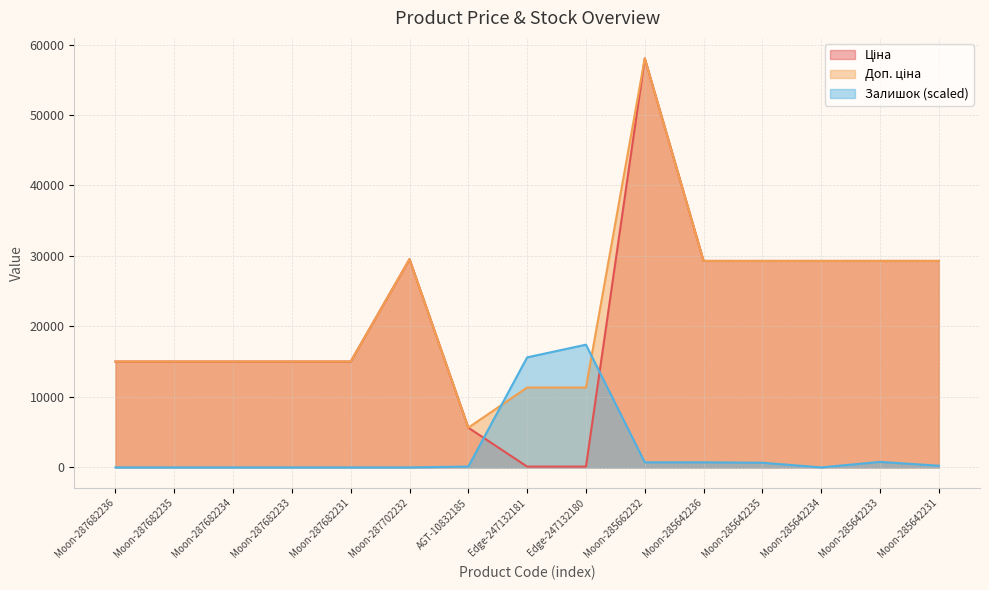

True or false: Ціна has more than 0 interior local peaks.

True